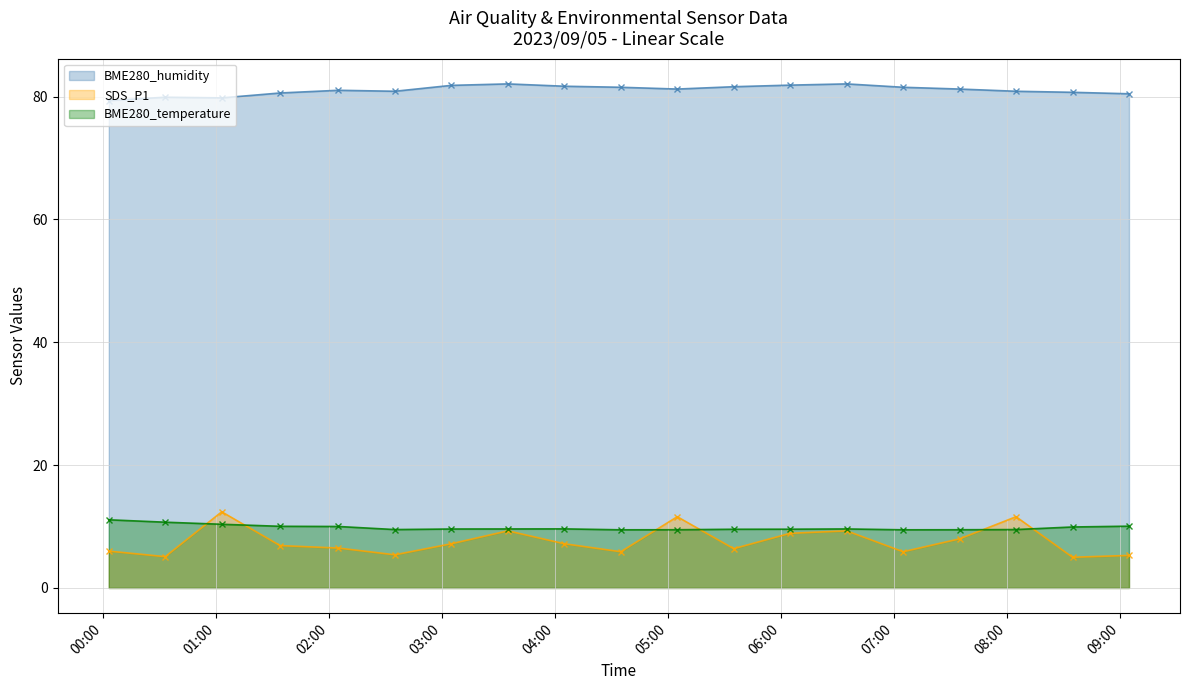

How many lines are shown in the chart?

3